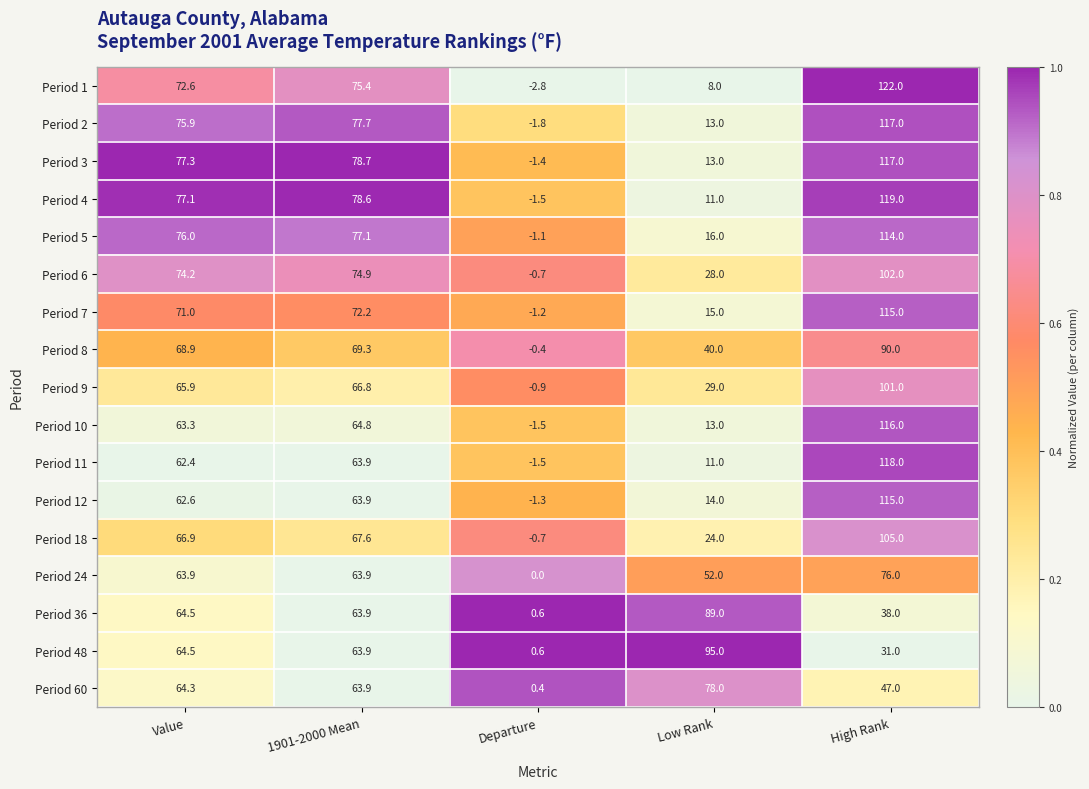

What is the difference between the second highest and second lowest values in the Period 1 series?

67.4